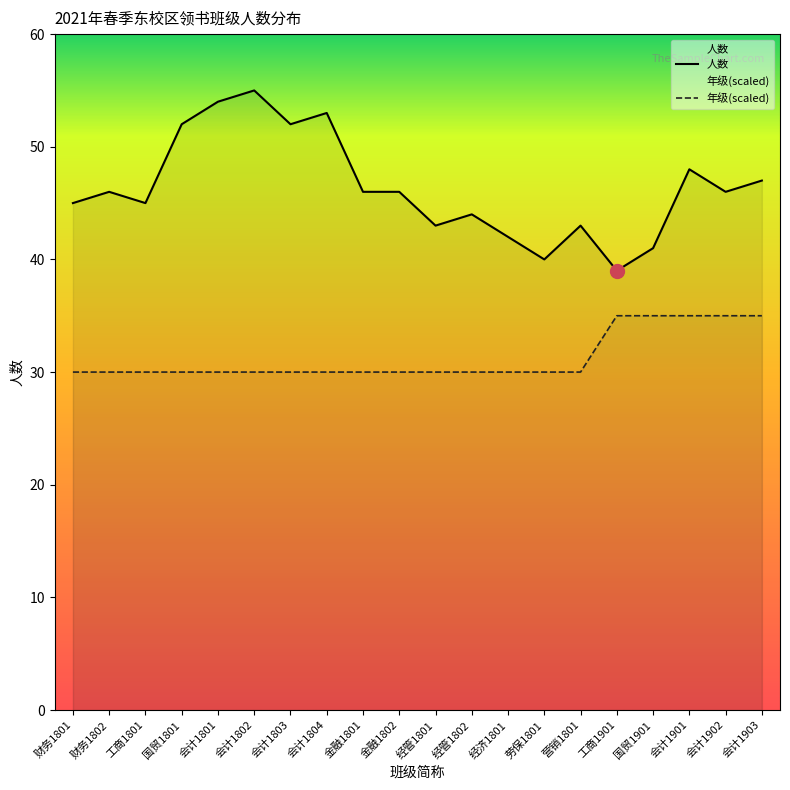

What is the total value across all series at 国贸1901?

76